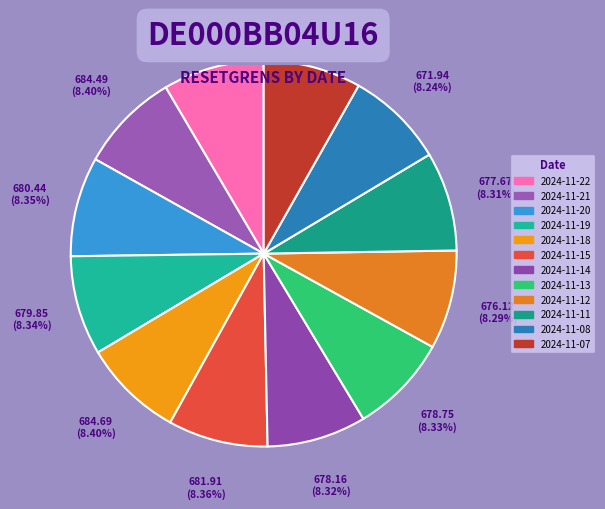

Count the number of slices in the pie.

12